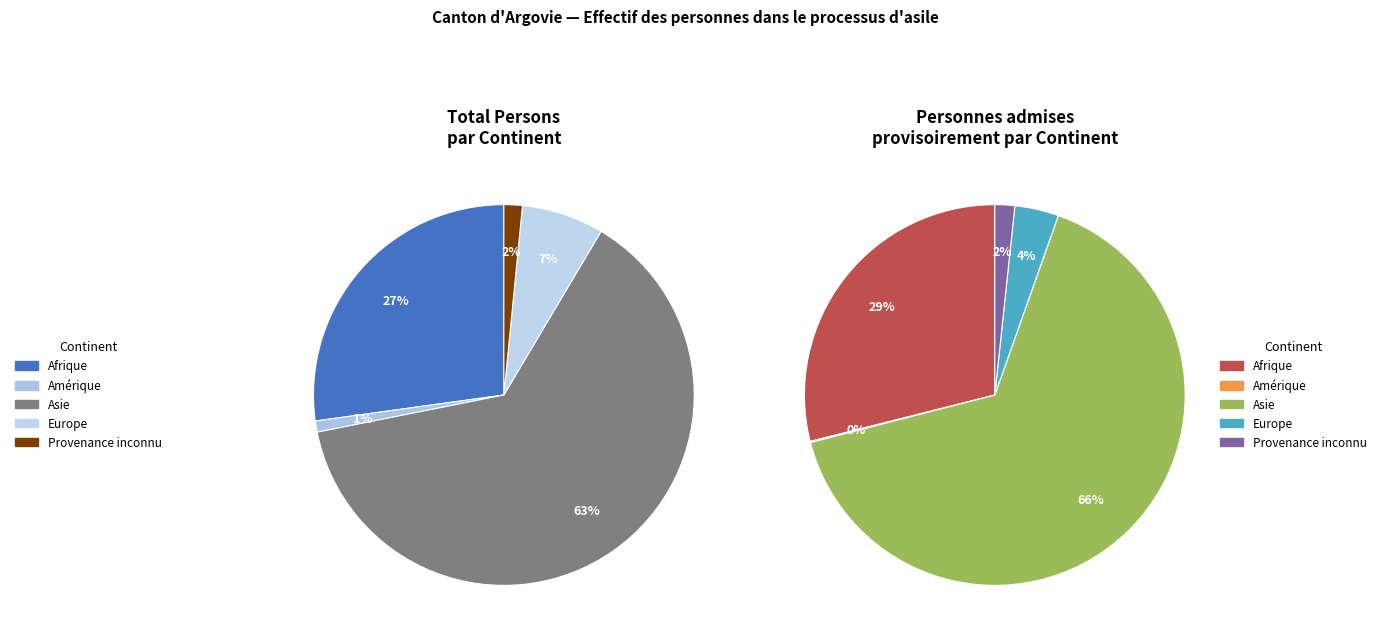

How many slices are in this pie chart?

5